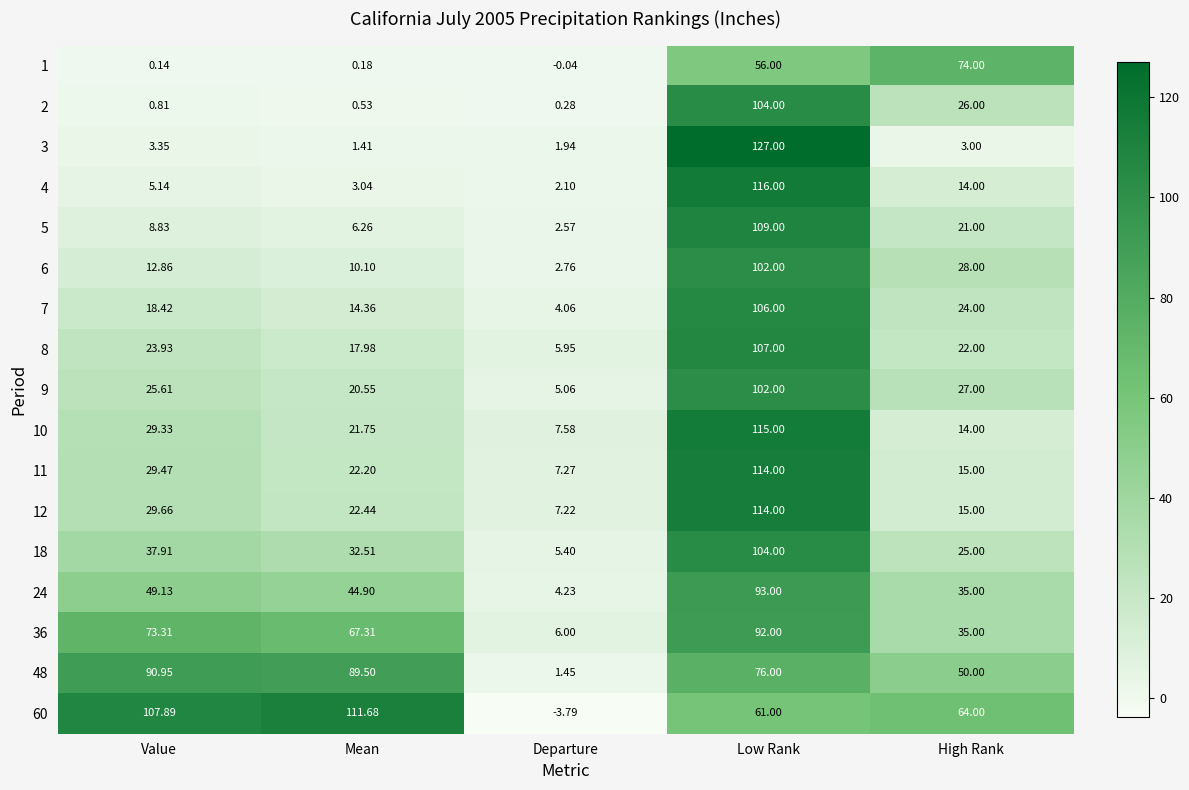

Which series has the largest total across all categories?

60